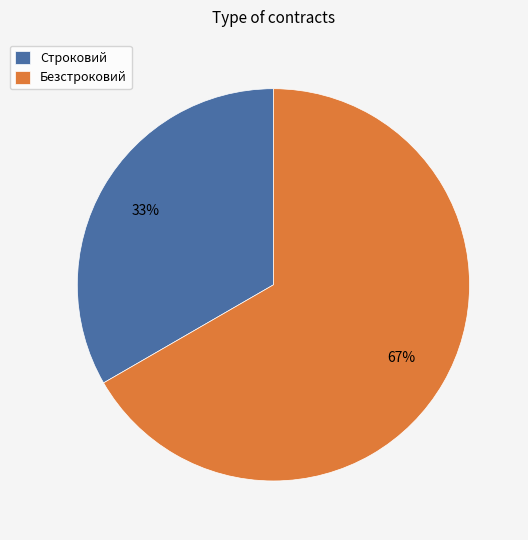

What percentage is the Строковий slice, to the nearest percent?

33%